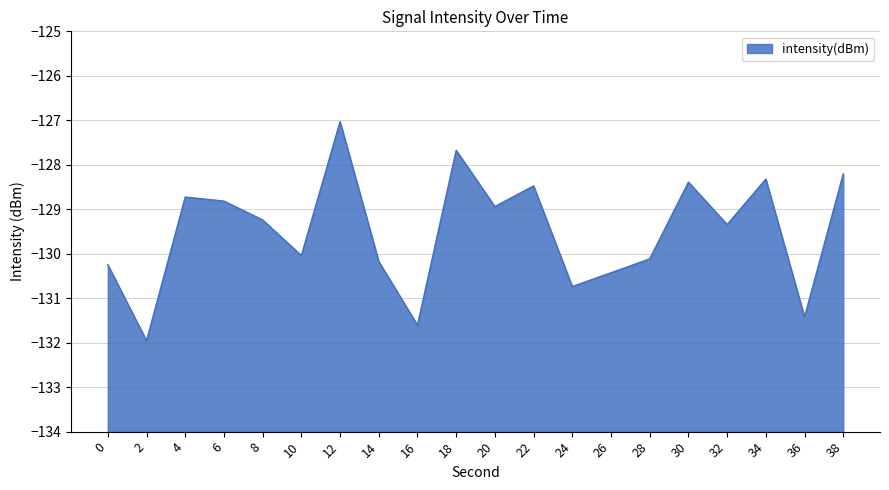

Which category has the highest value across all series?

12